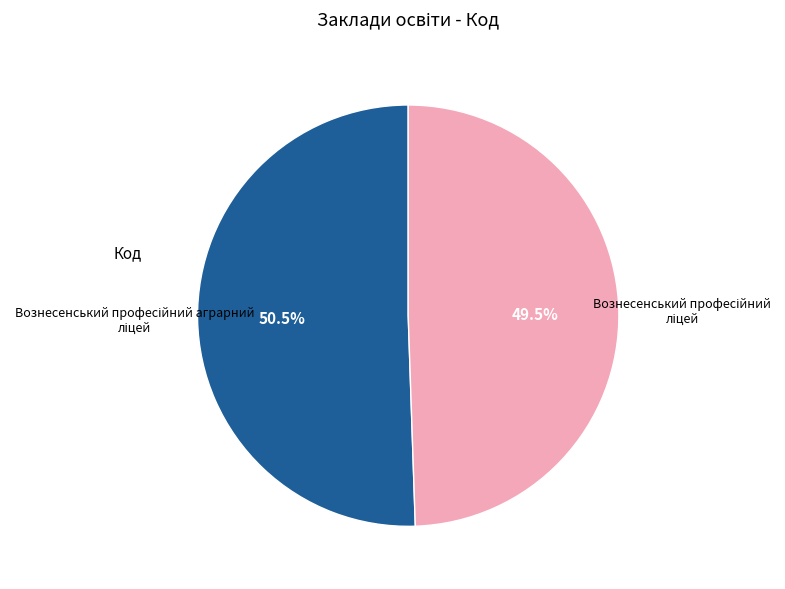

Is there any slice that represents more than half of the pie?

Yes